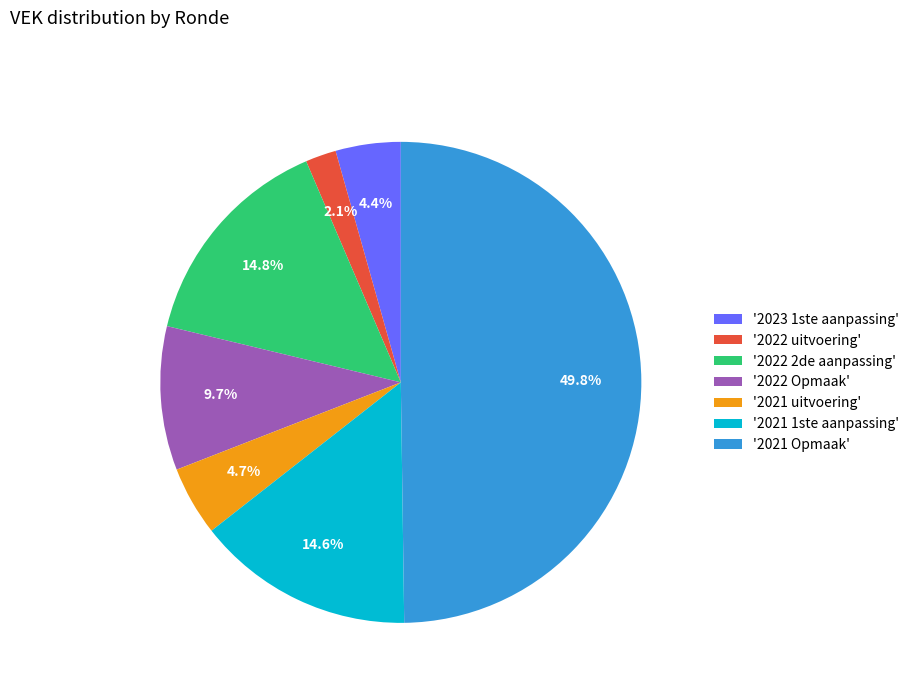

Which category has the smallest portion of the pie?

'2022 uitvoering'